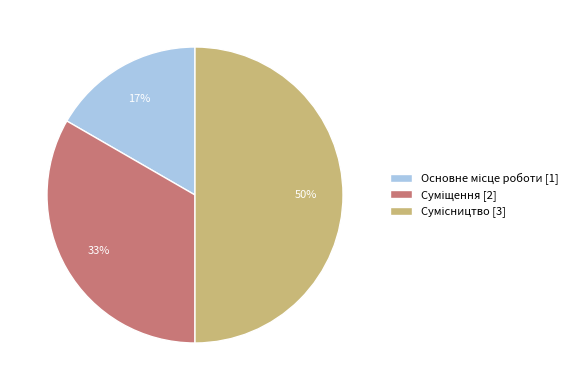

To the nearest percent, what is the difference between the largest and smallest slice percentages?

33%